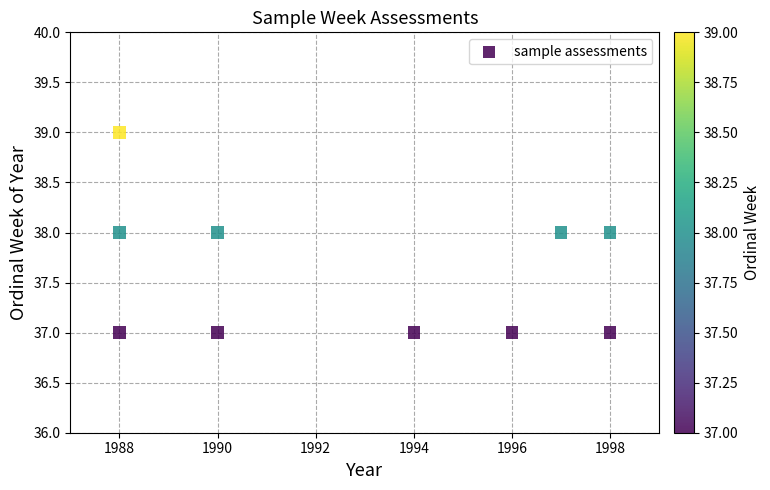

What is the average Y value?

38